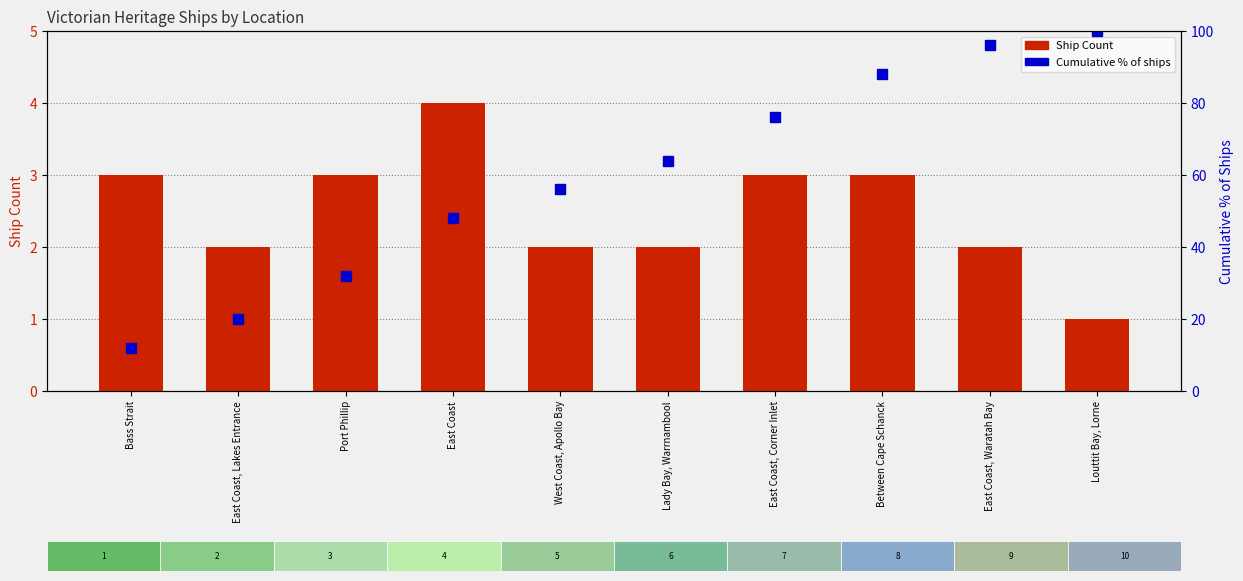

What is the maximum value for Cumulative % of ships?

100